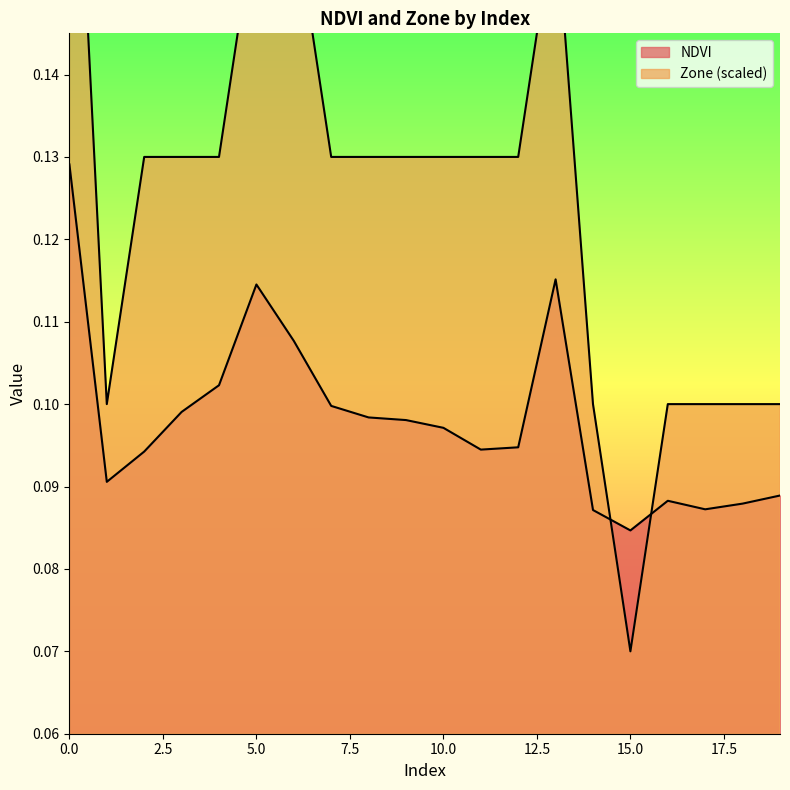

Reading left to right, list all the values displayed in this chart.

NDVI: 0=0.1	1=0.1	2=0.1	3=0.1	4=0.1	5=0.1	6=0.1	7=0.1	8=0.1	9=0.1	10=0.1	11=0.1	12=0.1	13=0.1	14=0.1	15=0.1	16=0.1	17=0.1	18=0.1	19=0.1
Zone: 0=0.2	1=0.1	2=0.1	3=0.1	4=0.1	5=0.2	6=0.2	7=0.1	8=0.1	9=0.1	10=0.1	11=0.1	12=0.1	13=0.2	14=0.1	15=0.1	16=0.1	17=0.1	18=0.1	19=0.1